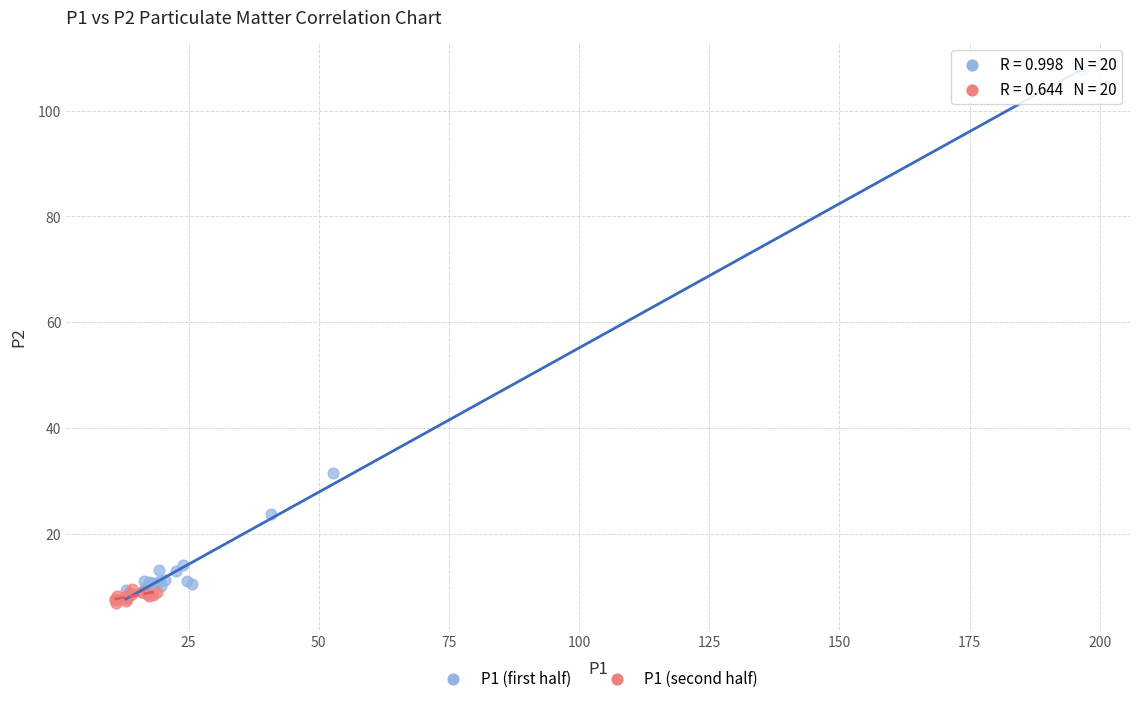

Which series reaches the maximum Y coordinate?

P1 (first half)